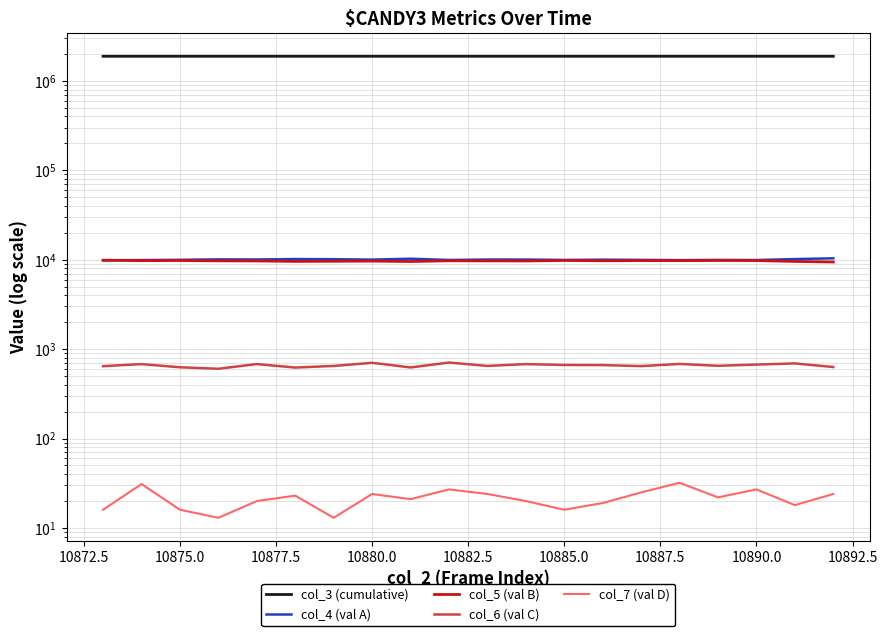

Is the value of col_7 (val D) at 10887.5 greater than the value of col_6 (val C) at 13?

No